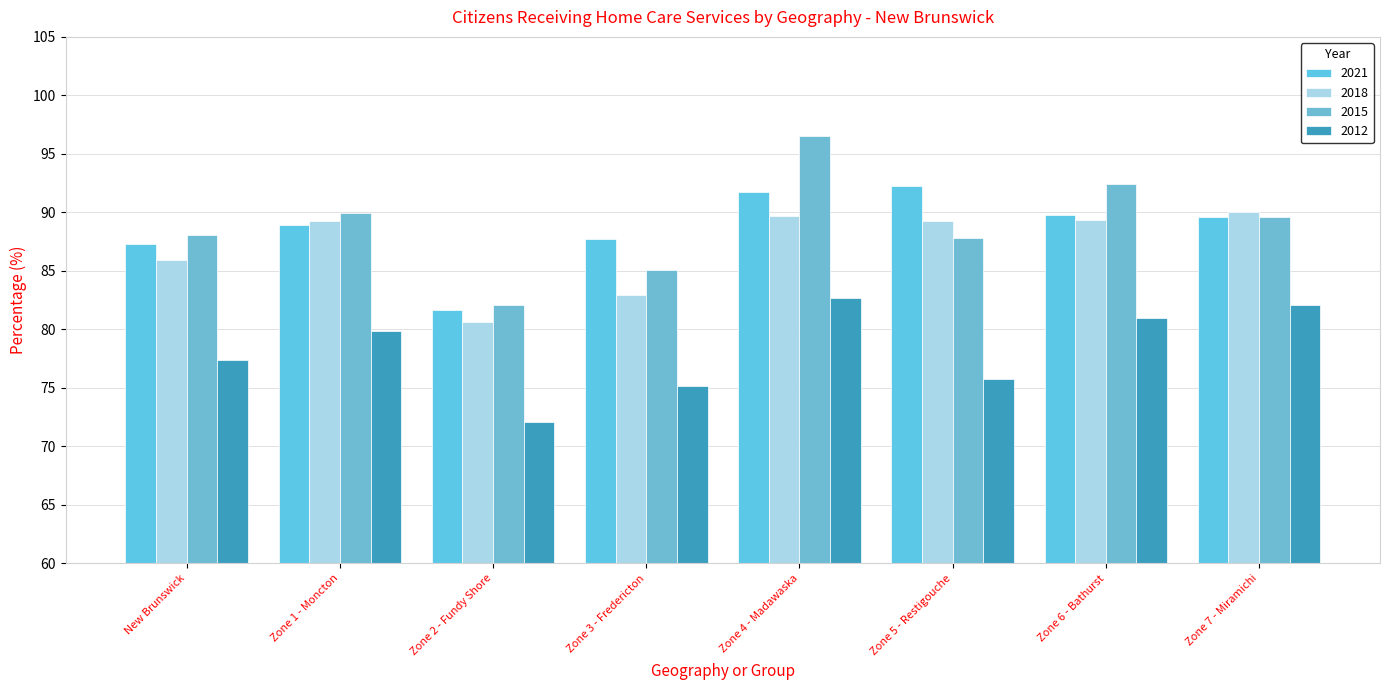

How many groups of bars are there?

8